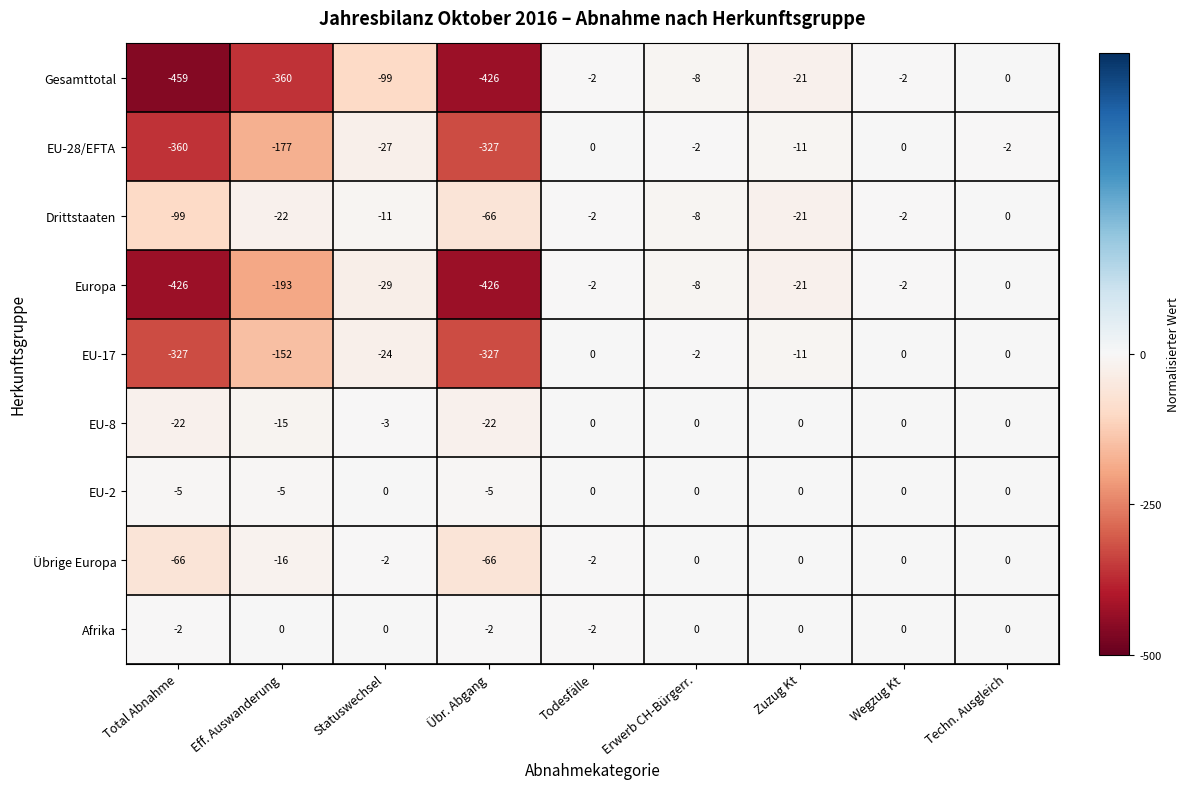

What is the difference between the highest and lowest values at Übr. Abgang?

424